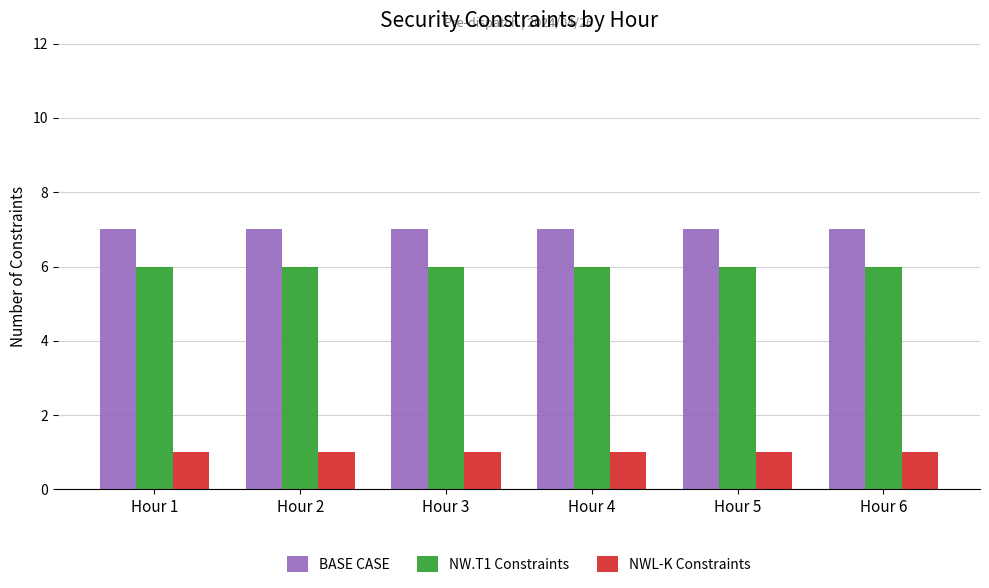

What is the difference between the highest and lowest values at Hour 5?

6